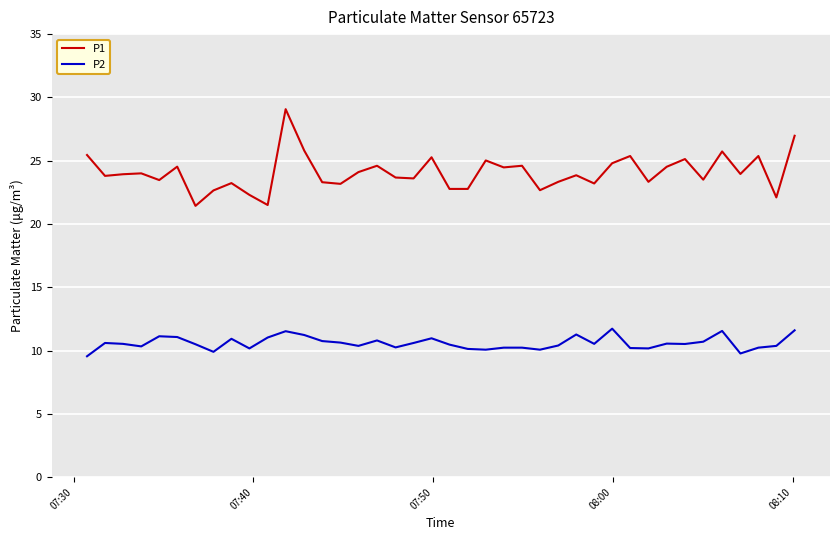

What is the average value of the P2 series?

10.6